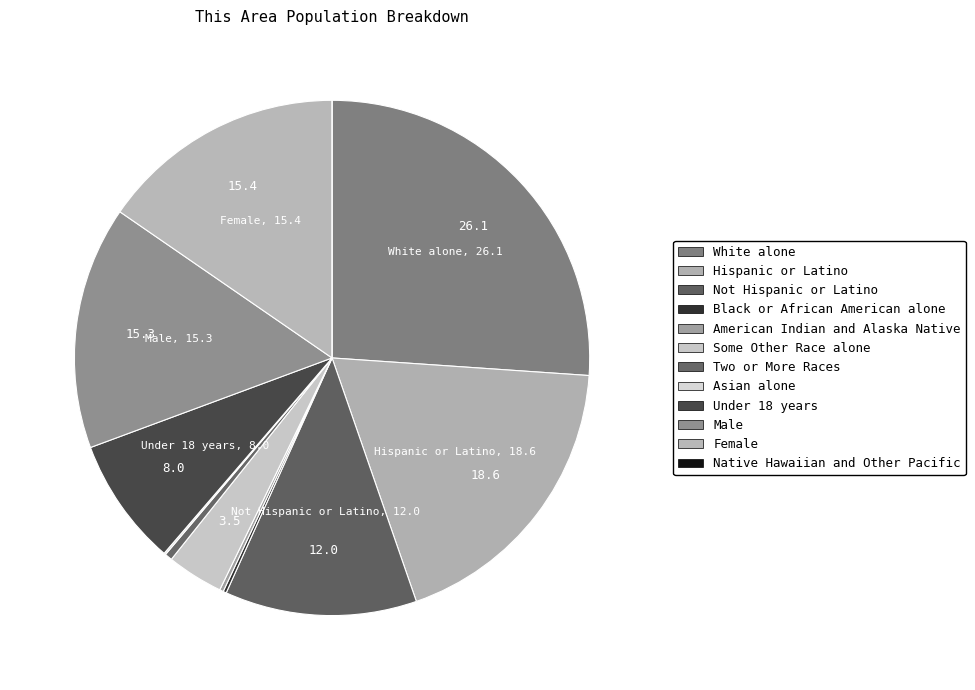

Count the number of slices in the pie.

12